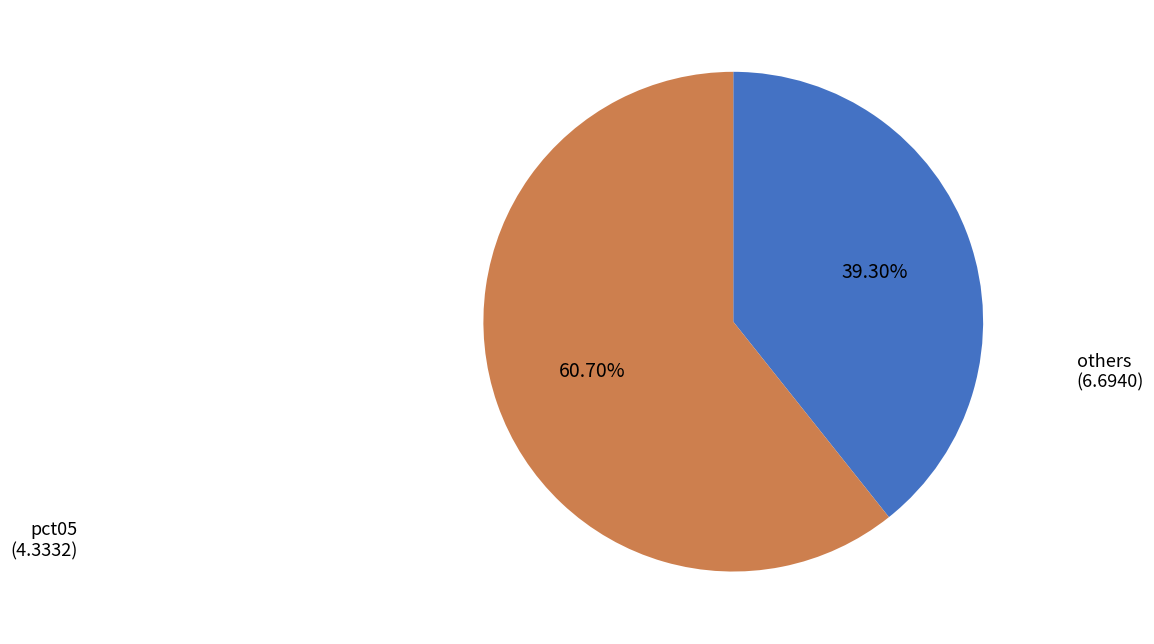

How many slices are in this pie chart?

2